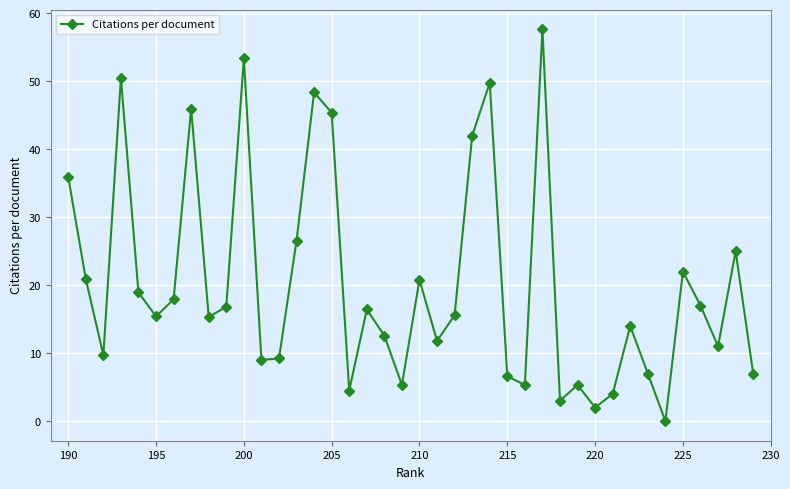

How many interior local peaks (higher than both neighbors) does the data have?

12